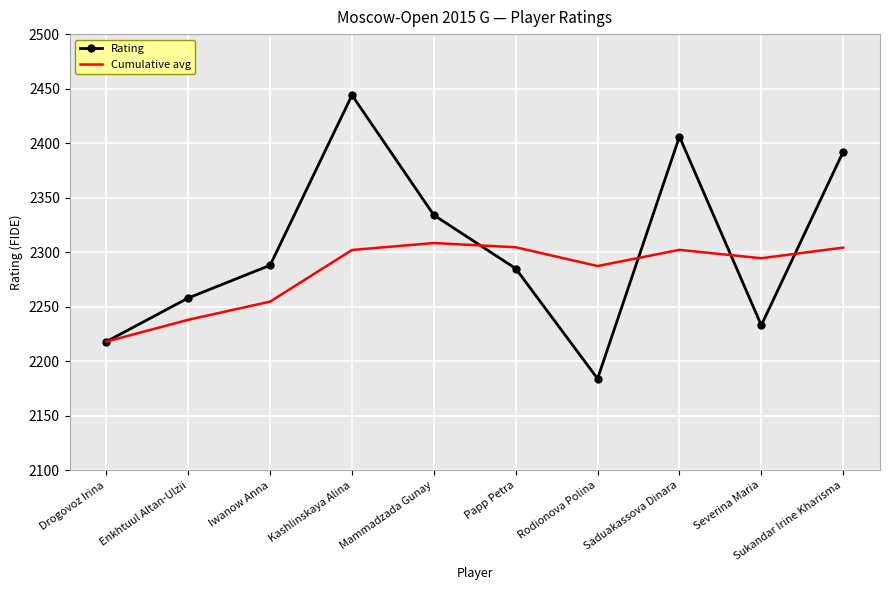

True or false: Cumulative avg and Rating intersect in this chart.

True